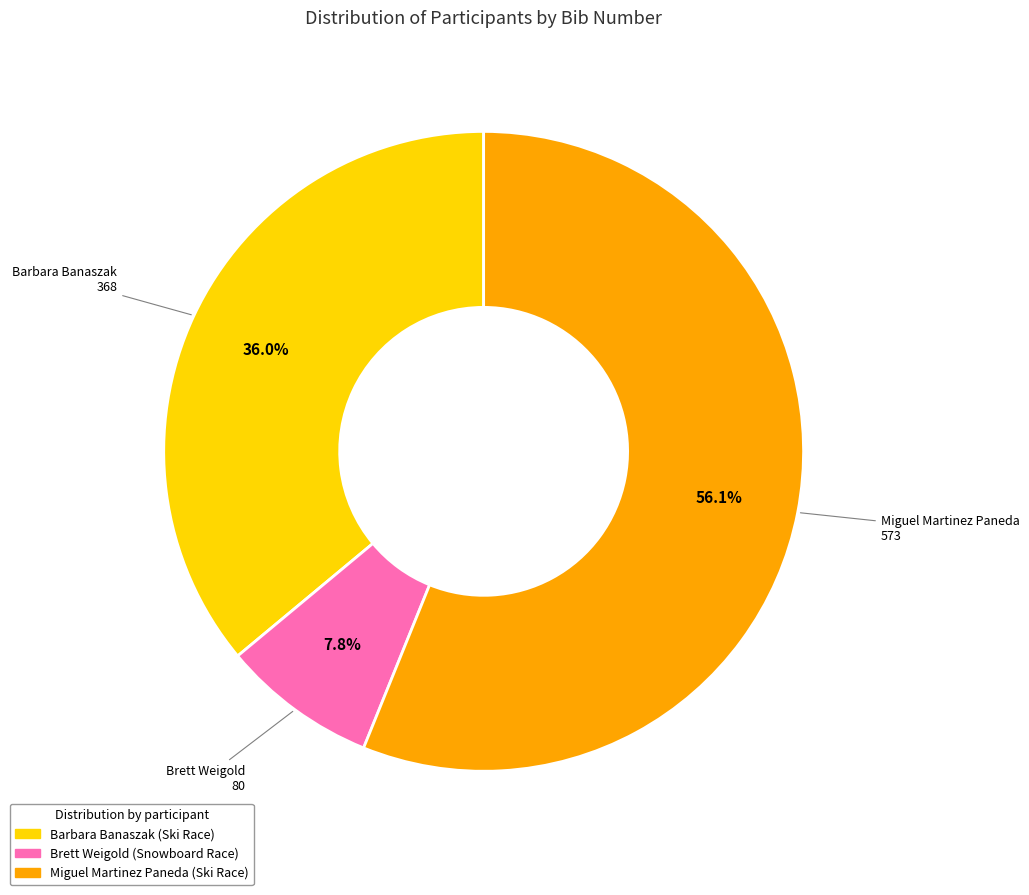

What percentage do Miguel Martinez Paneda and Barbara Banaszak together represent?

92.2%